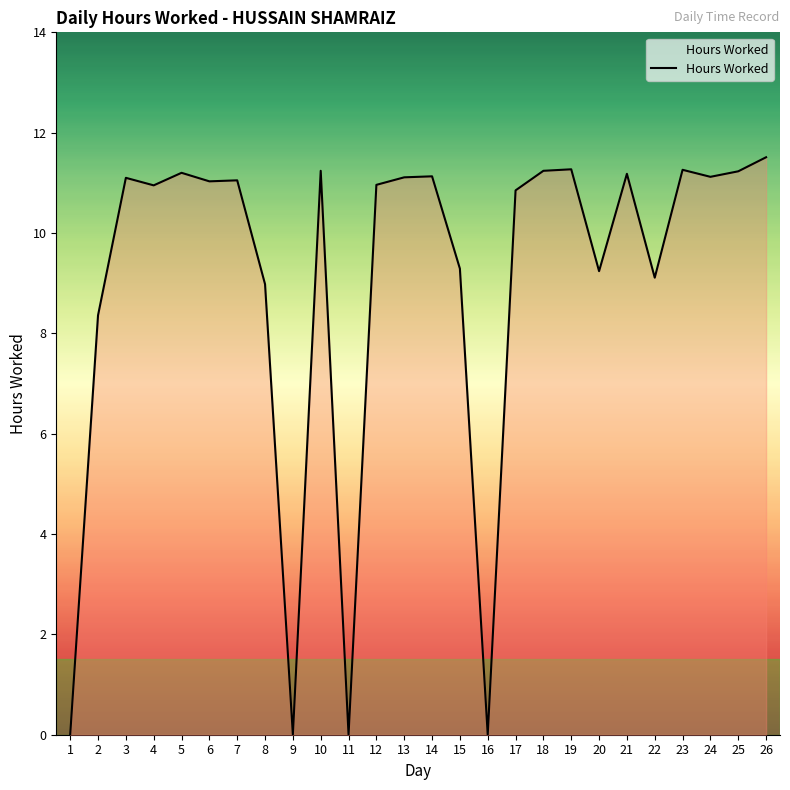

The value at 21 is 11.2. True or false?

True